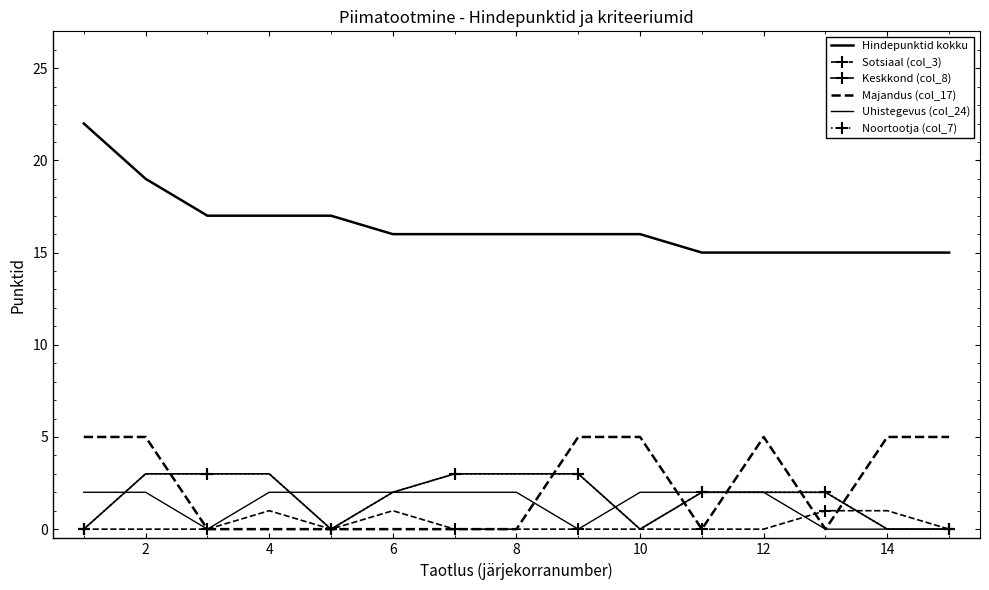

How many interior local peaks does the Majandus (col_17) series have?

1